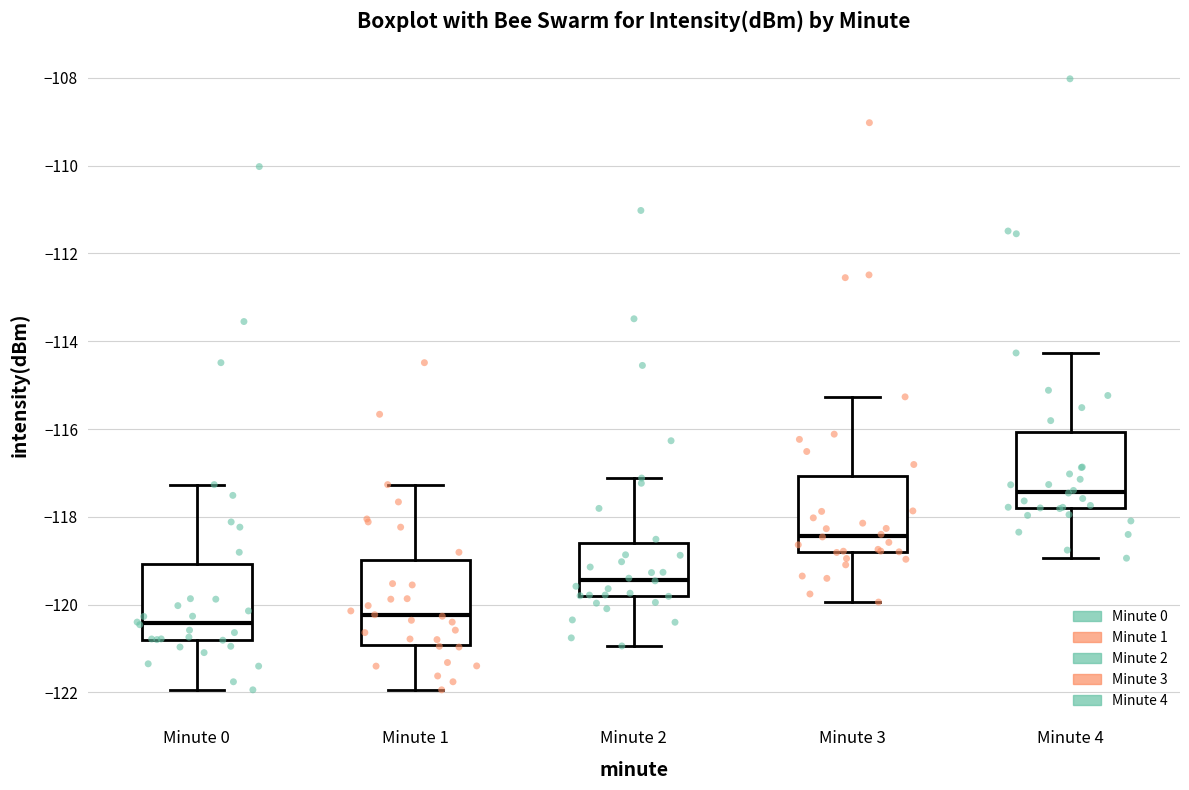

Where is the upper edge of the box for Minute 0 on the y-axis? The values are not printed on the chart, so give them approximately, as read against the axis.

-119.0